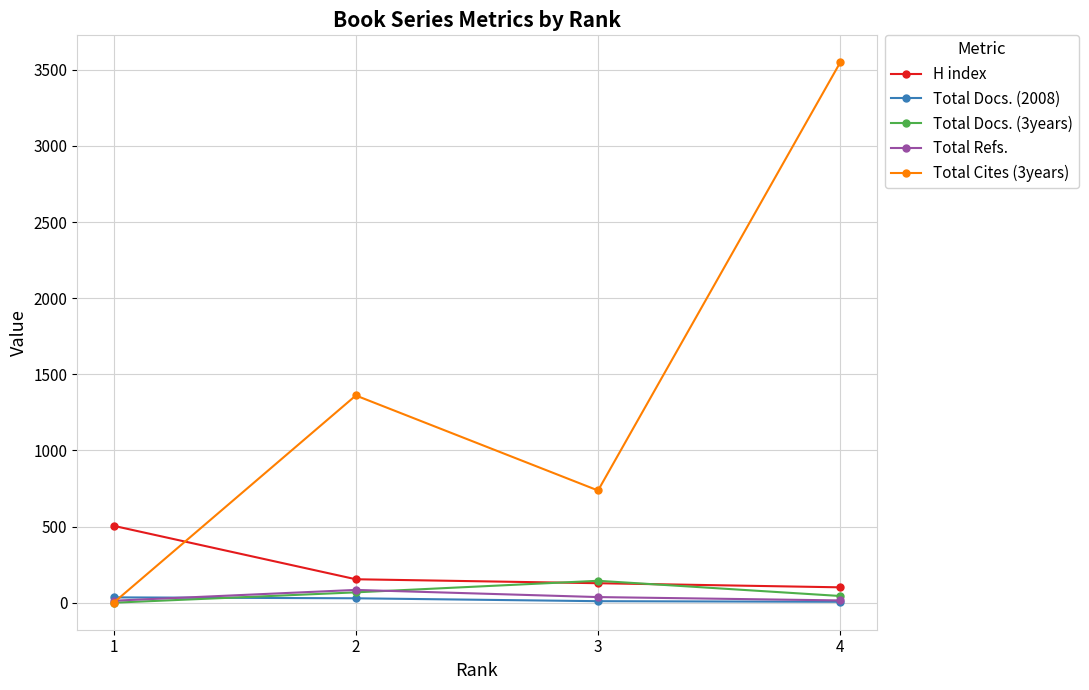

How many times do Total Docs. (2008) and Total Cites (3years) cross each other?

1